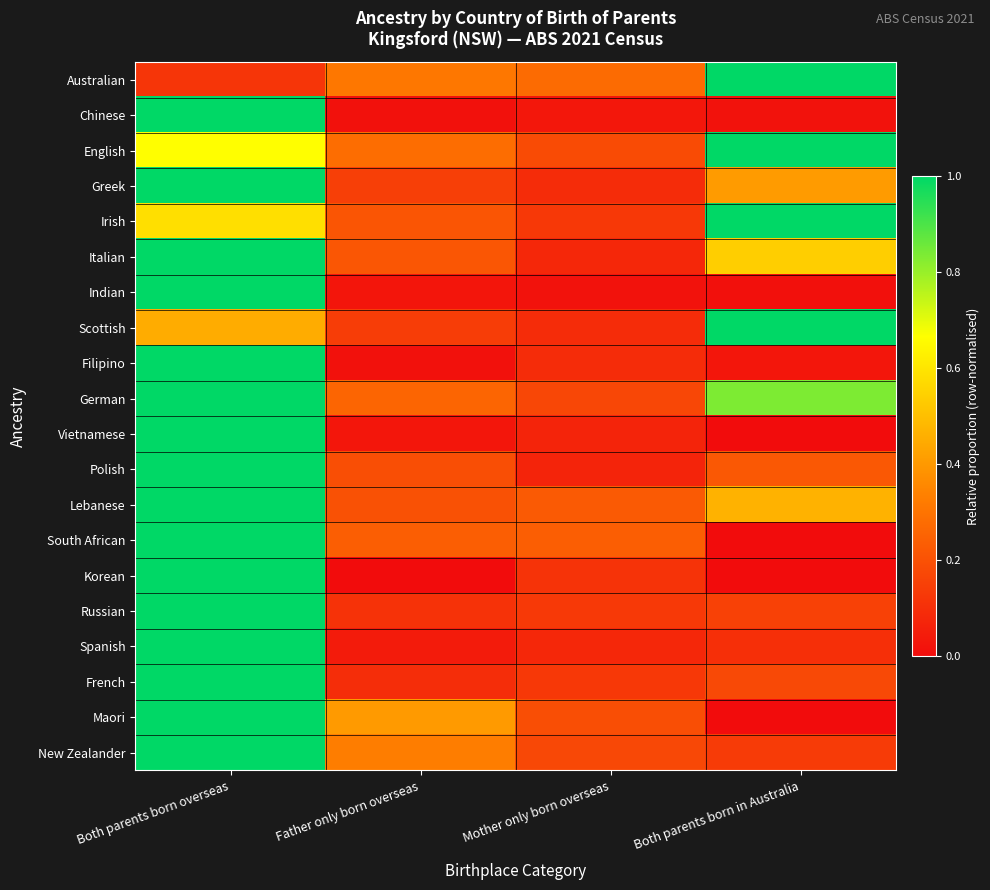

How many series are shown in this chart?

20